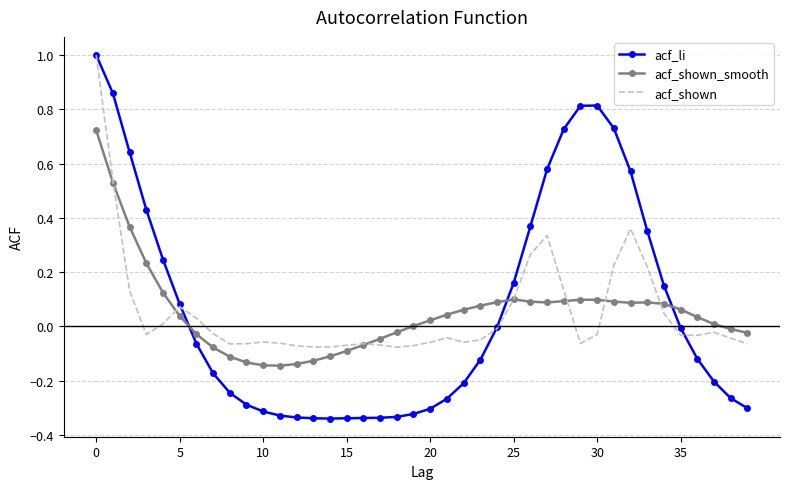

What is the greatest value displayed?

1.0